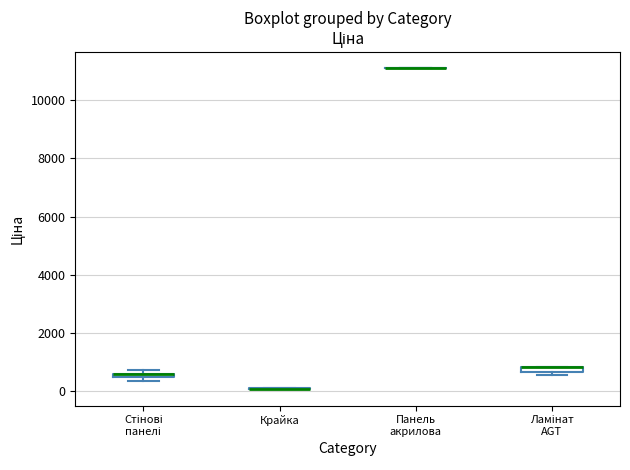

Where is the lower edge of the box for Стінові панелі on the y-axis? The values are not printed on the chart, so give them approximately, as read against the axis.

400